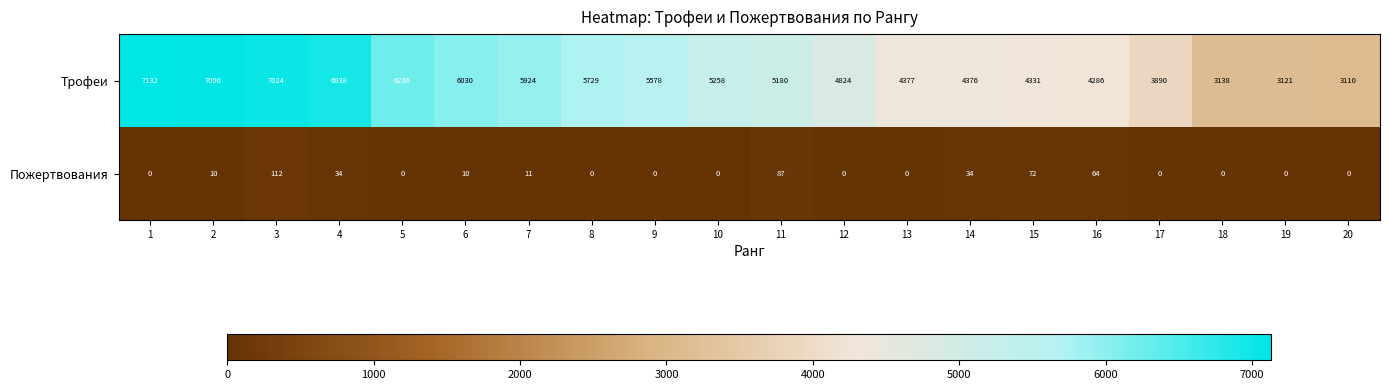

Rank the series by their average value, from highest to lowest.

Трофеи, Пожертвования